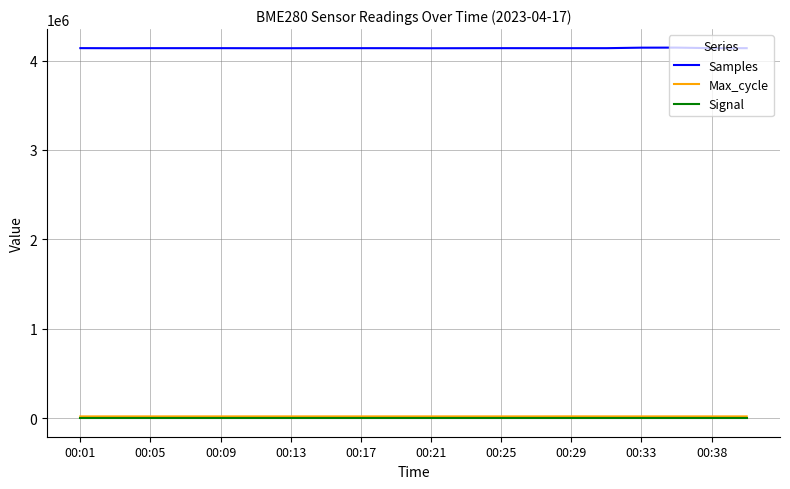

What is the lowest value of the Samples series?

4137498